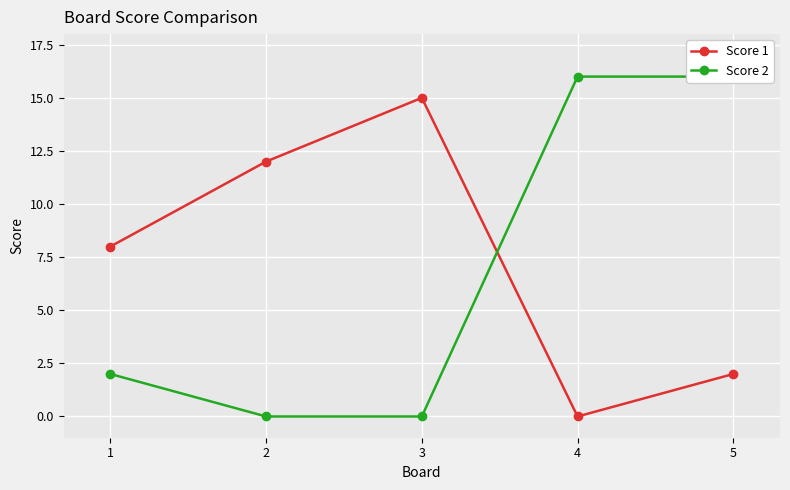

List the series in order of their peak value, highest first.

Score 2, Score 1